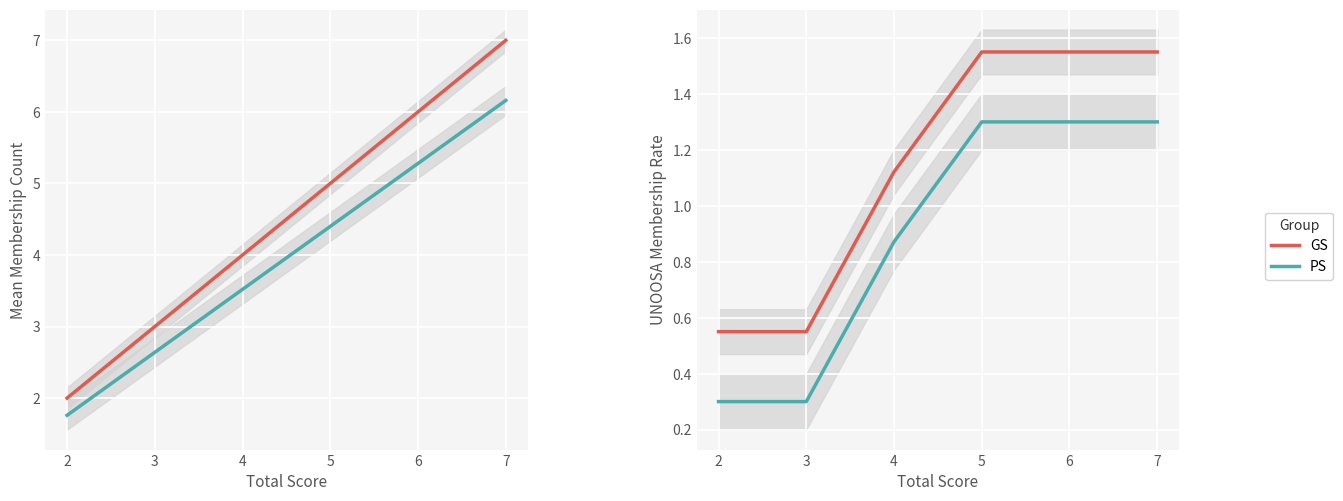

The GS series shows 0.6 at 3. True or false?

True